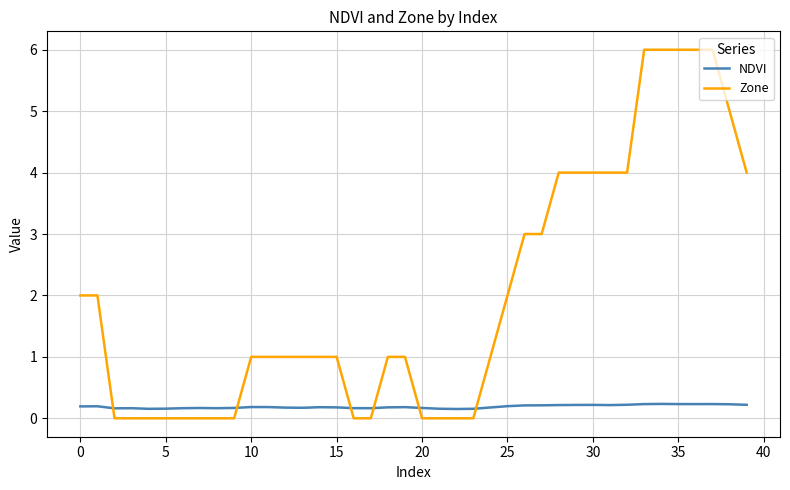

Which series has the largest total across all categories?

Zone